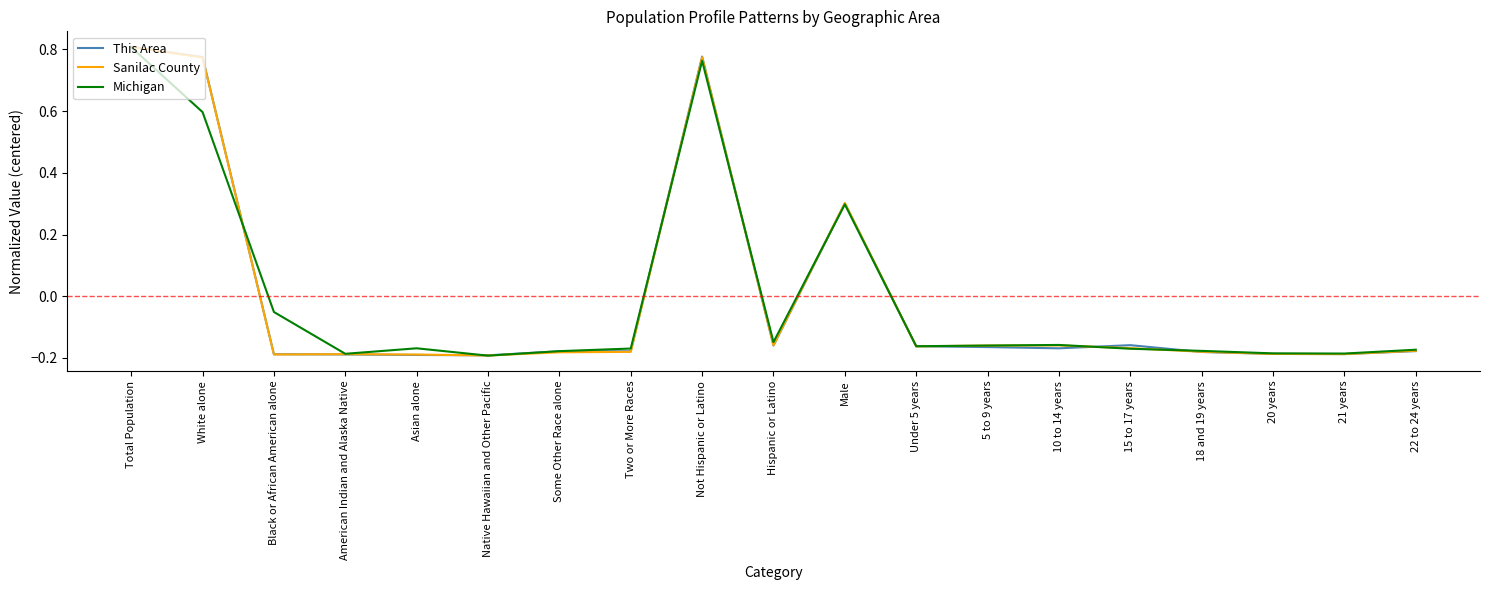

What position from the right is Under 5 years?

8